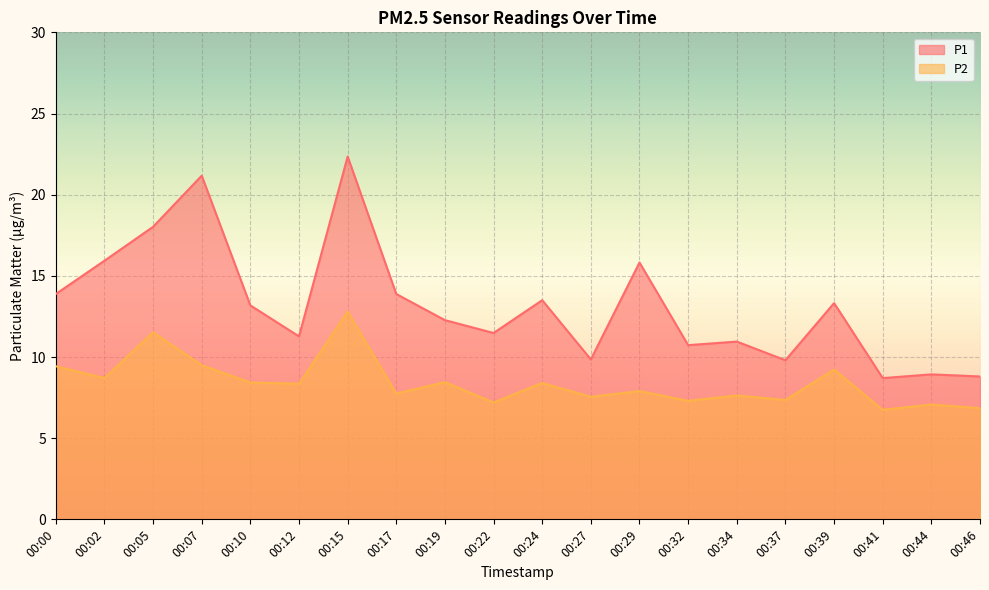

Is it true that P1 equals 11.5 at 00:22?

True